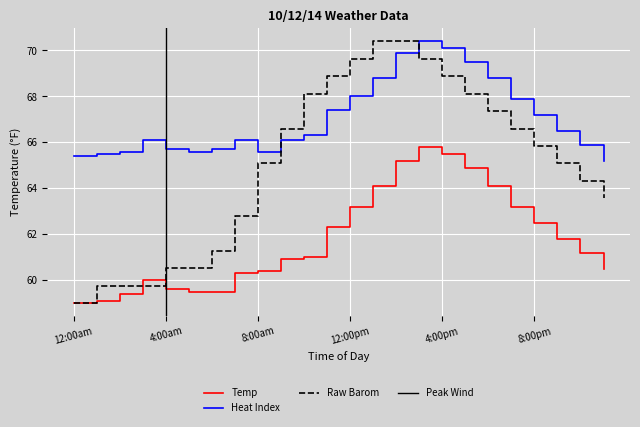

What is the label of the 17th point from the left?

4:00pm